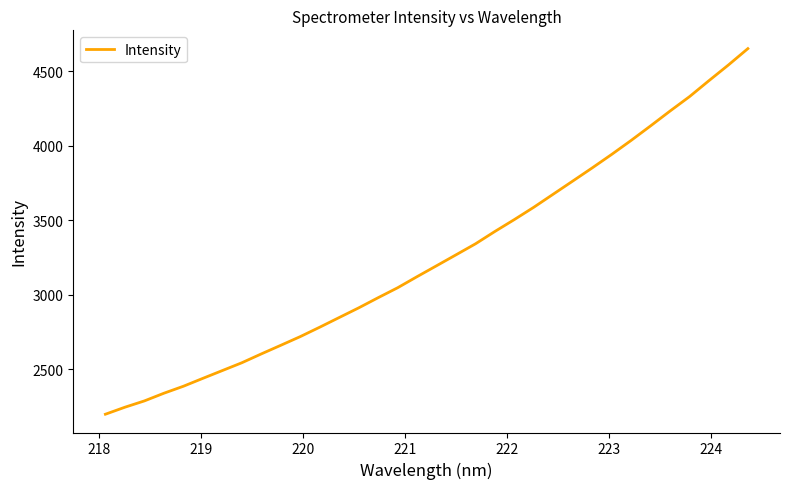

What is the difference between the maximum and minimum values?

2451.4